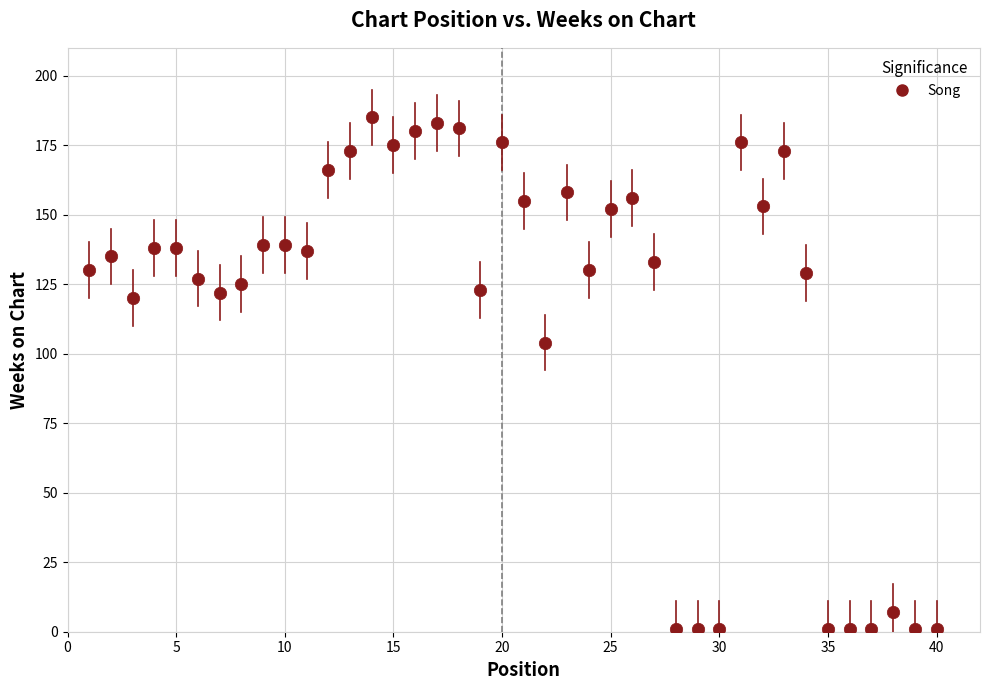

What is the range of X values (max minus min)?

39